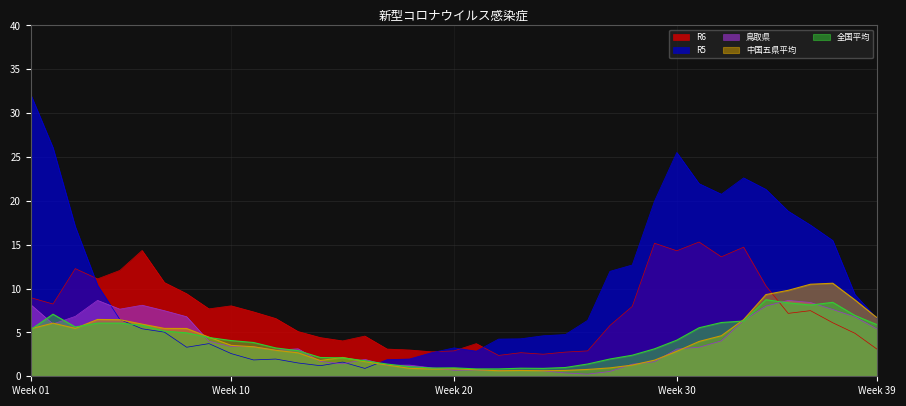

How many lines are shown in the chart?

5